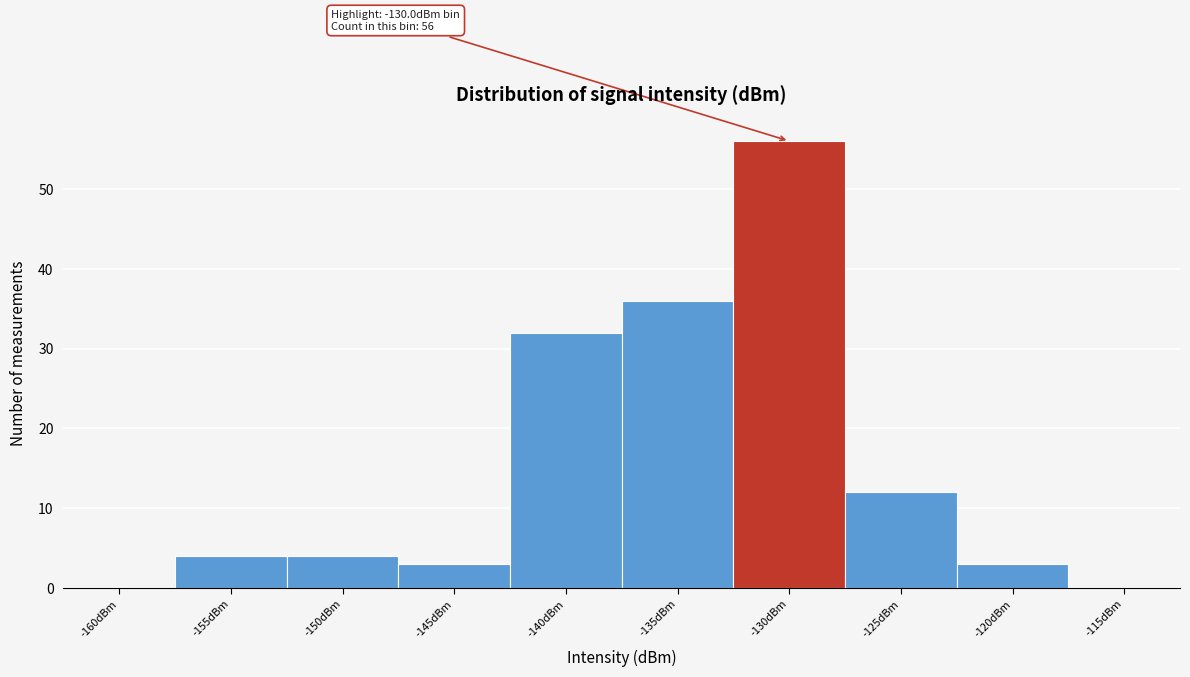

Reading left to right, transcribe all the data shown in this chart.

-160dBm=0	-155dBm=4	-150dBm=4	-145dBm=3	-140dBm=32	-135dBm=36	-130dBm=56	-125dBm=12	-120dBm=3	-115dBm=0